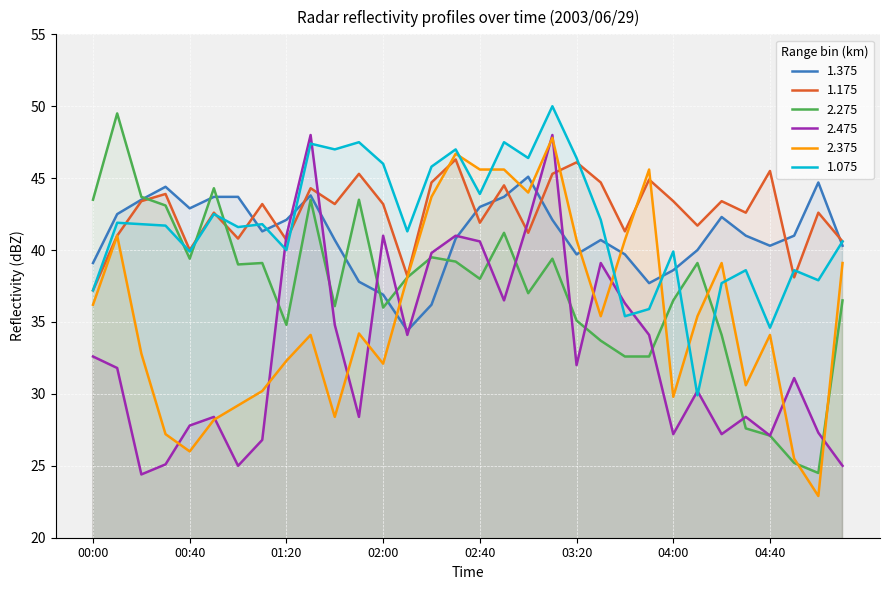

What is the average value of the 2.475 series?

33.2